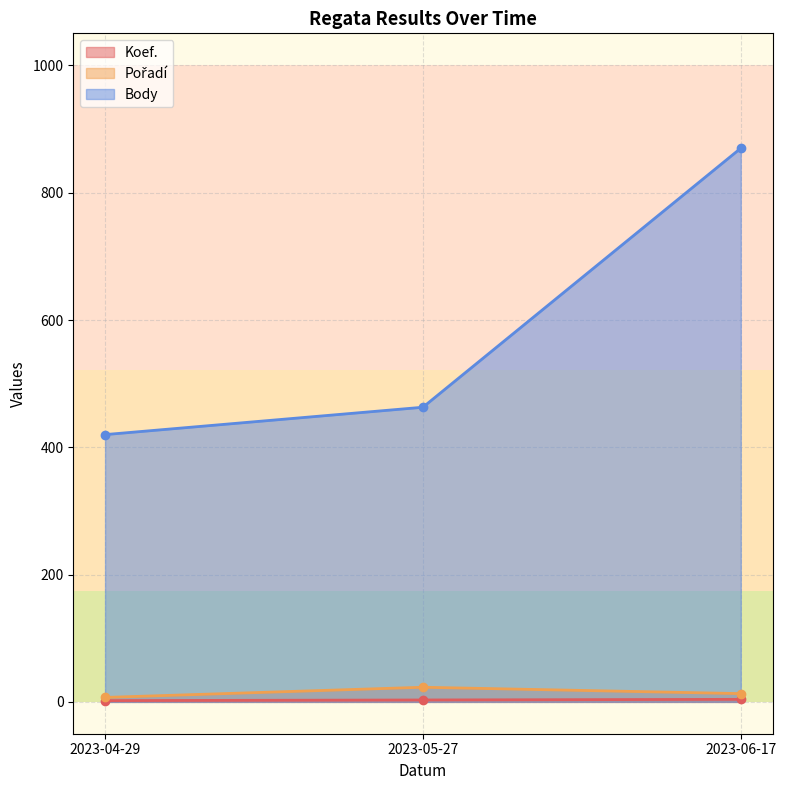

The value of Koef. at 2023-05-27 is 3. True or false?

True